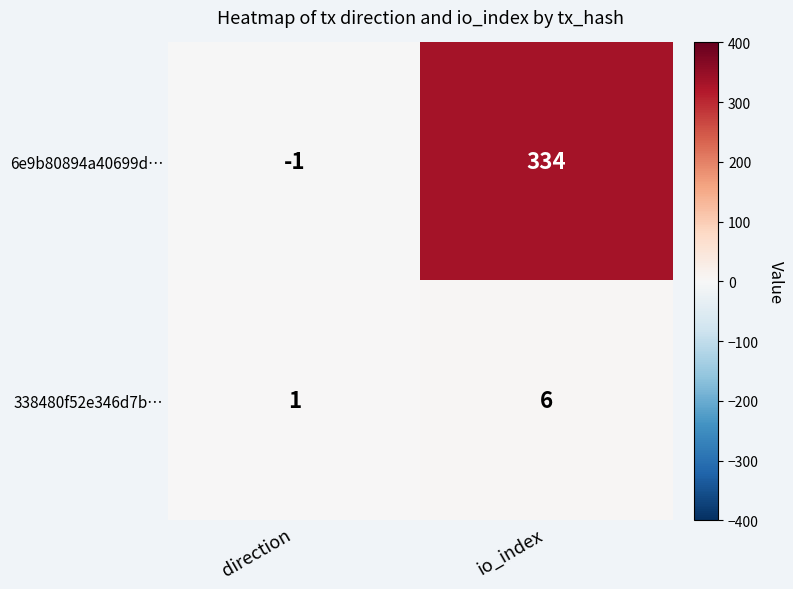

Rank the series by their average value, from highest to lowest.

6e9b80894a40699d…, 338480f52e346d7b…